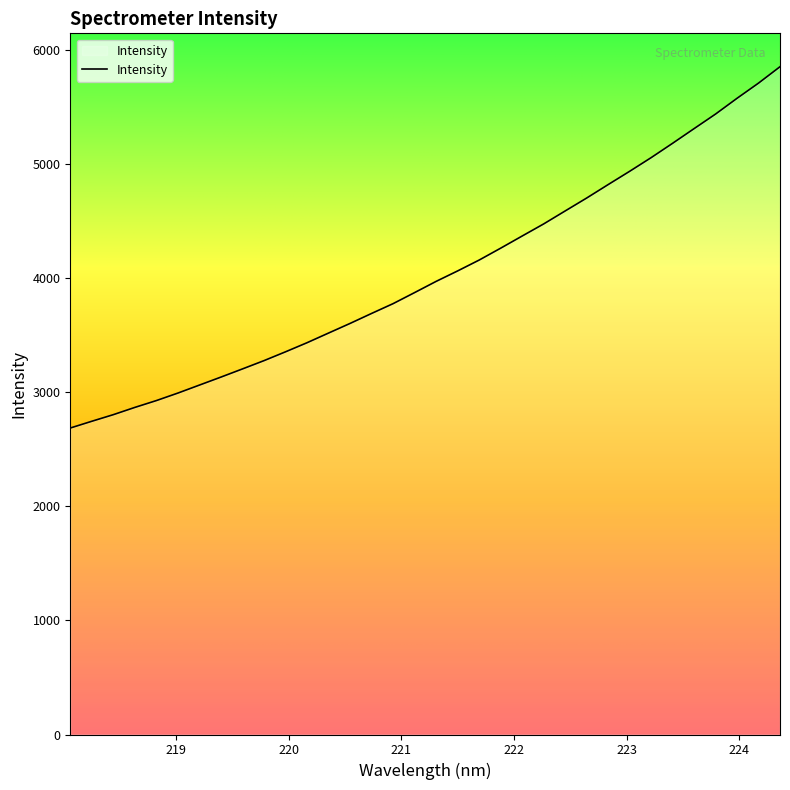

What is the greatest value displayed?

5856.6